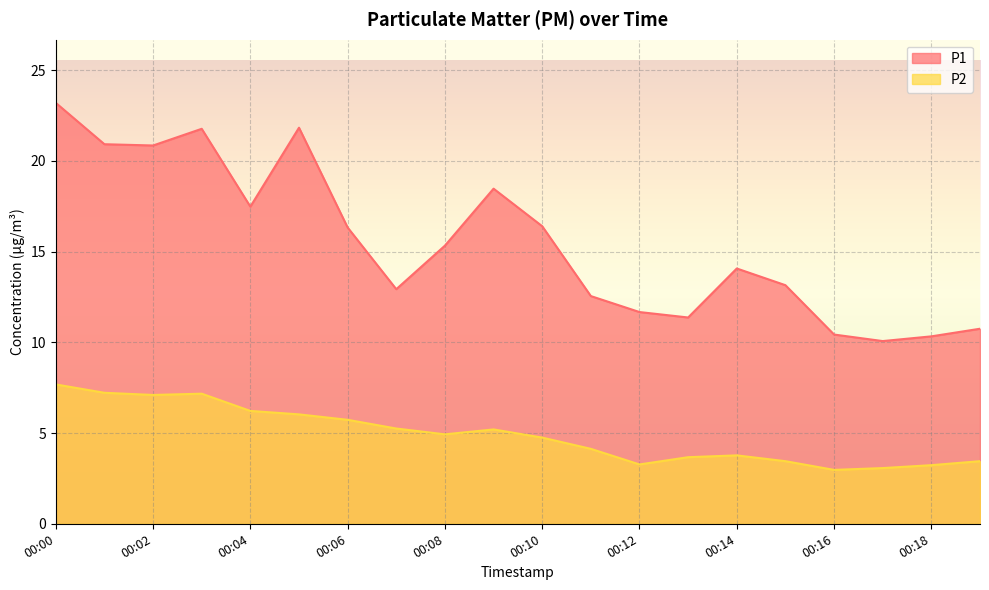

Rank the series by their average value, from lowest to highest.

P2, P1